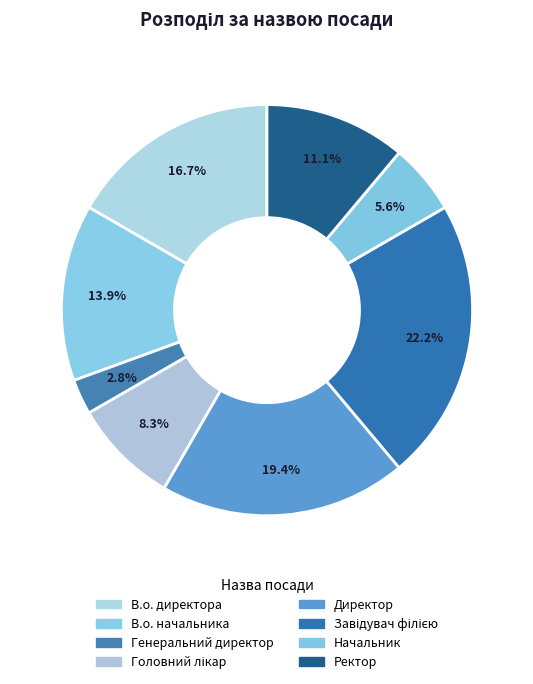

How many segments does this pie chart have?

8